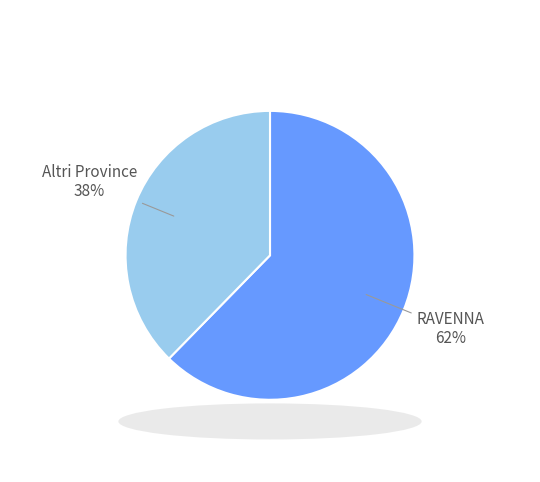

How many segments does this pie chart have?

2